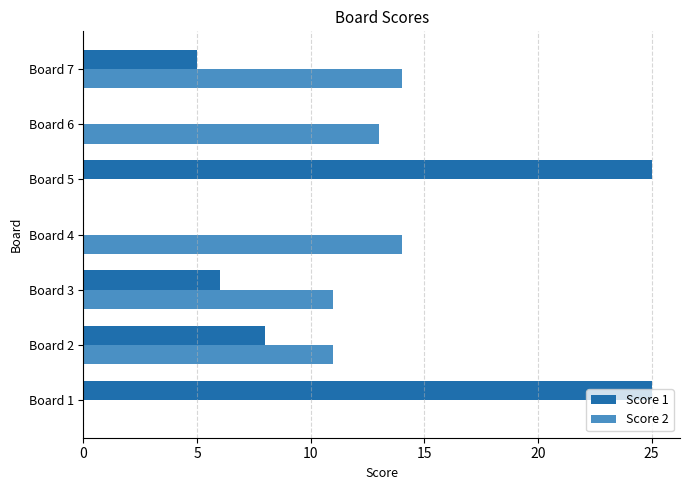

Is it true that Score 1 equals -15 at Board 6?

False